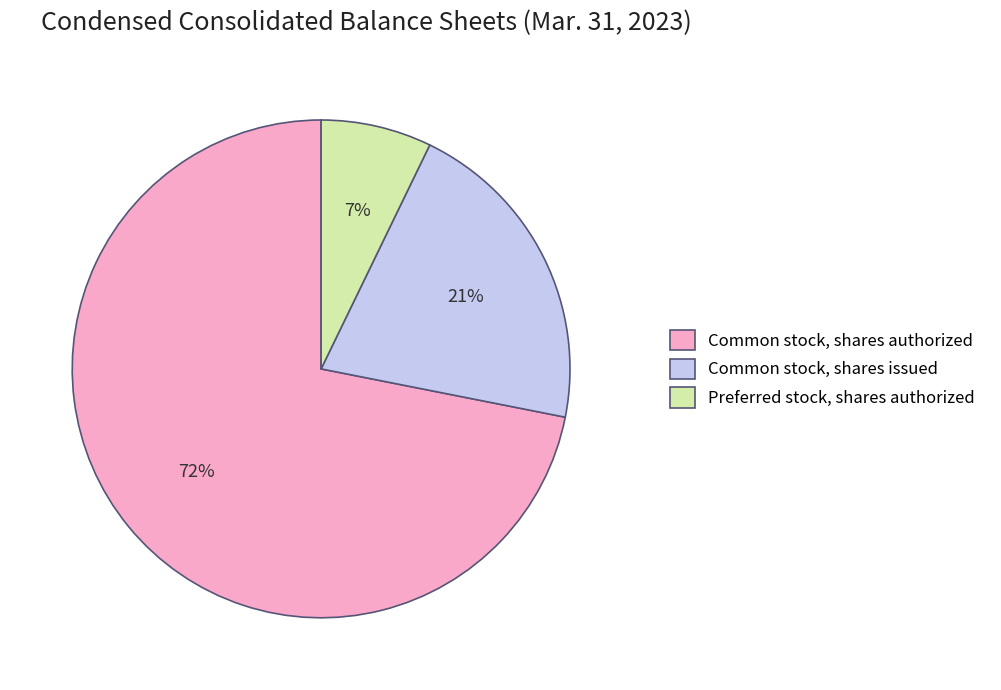

How many segments does this pie chart have?

3